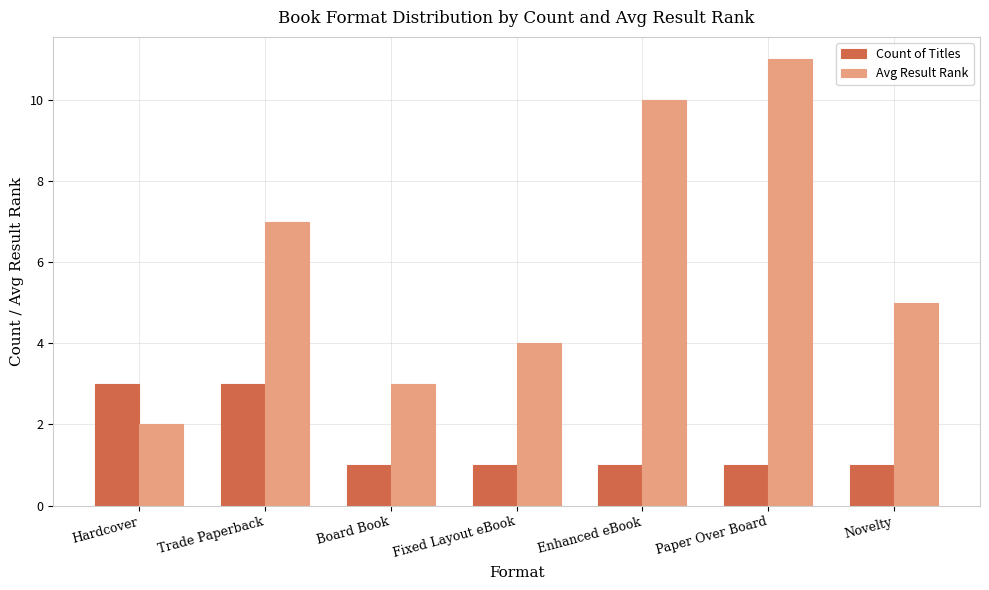

What is the spread (max minus min) of values at Enhanced eBook?

9